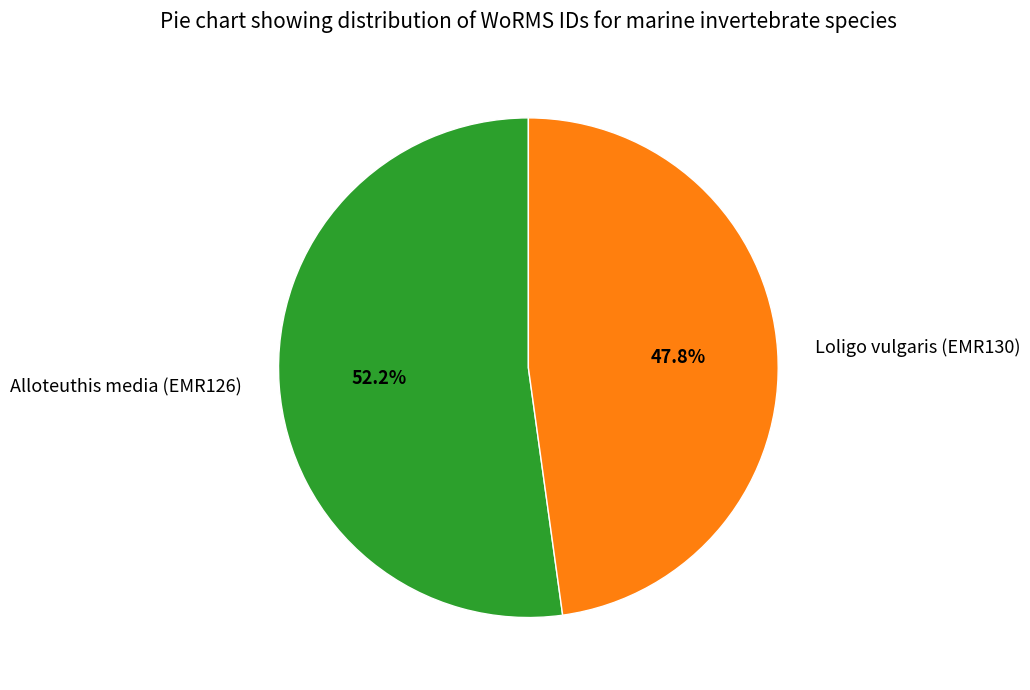

What percentage do Loligo vulgaris (EMR130) and Alloteuthis media (EMR126) together represent?

100.0%